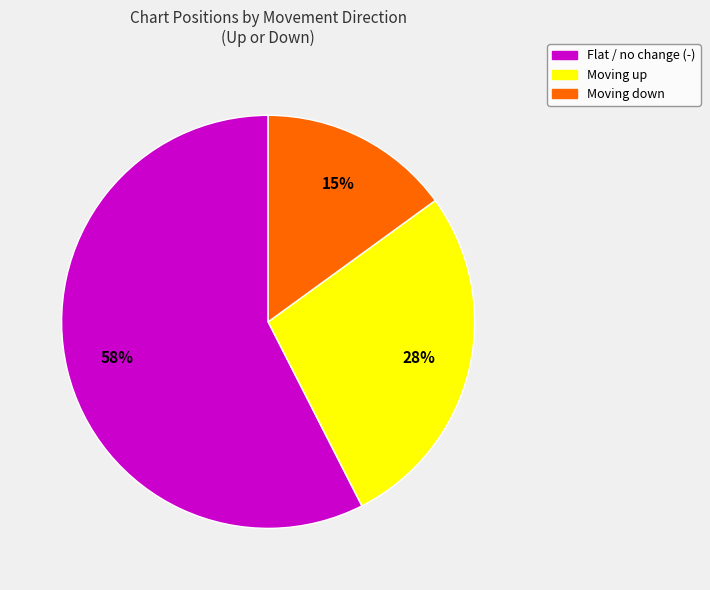

Is there a majority slice in this chart?

Yes